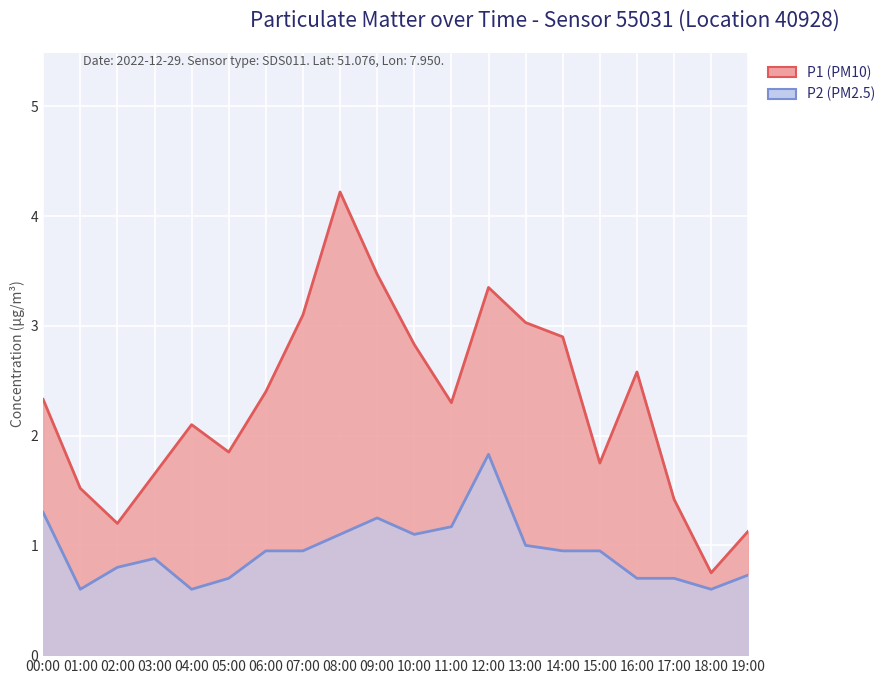

Is it true that P2 (PM2.5) equals 0.6 at 18:00?

True